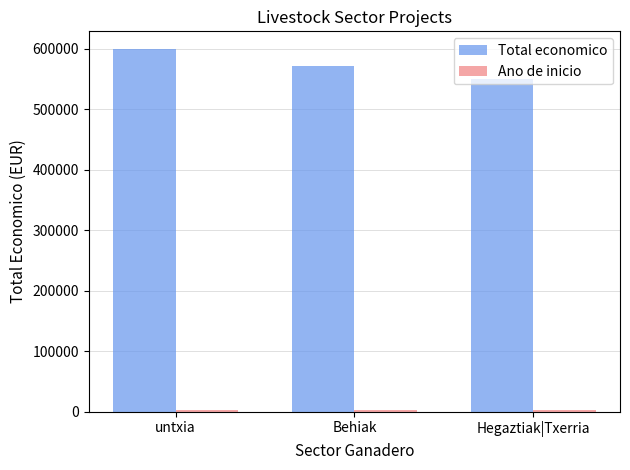

Where does the Total economico series first go above 571965?

untxia